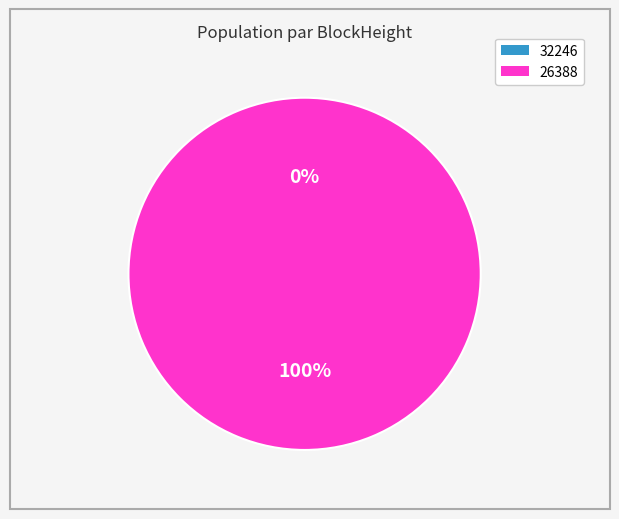

To the nearest percent, what is the combined percentage of 32246 and 26388?

100%